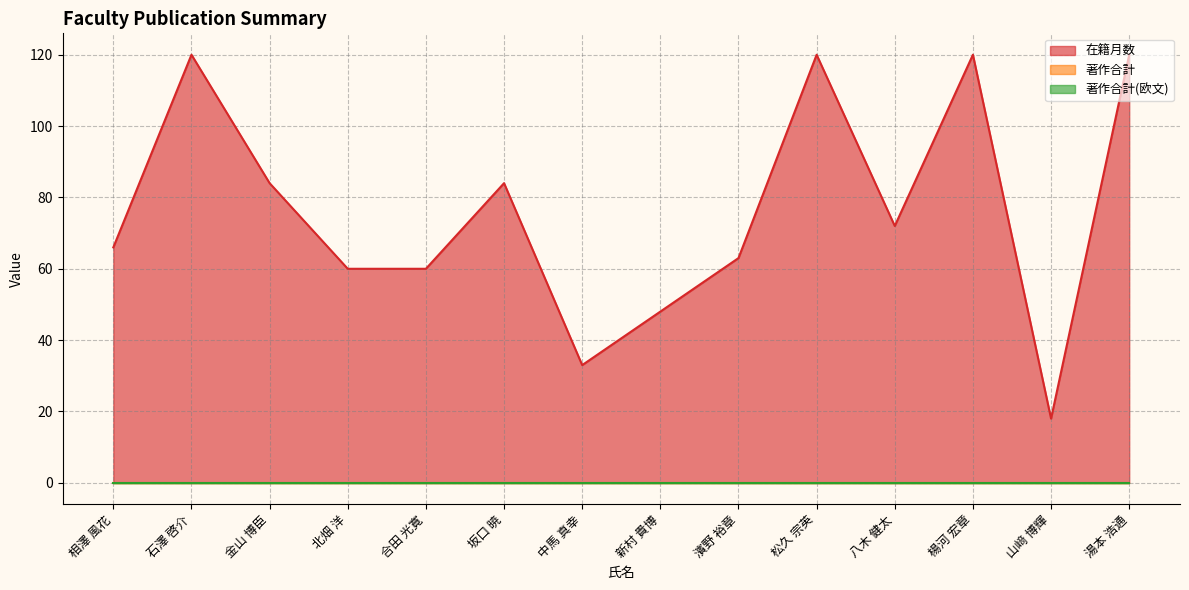

True or false: 著作合計(欧文) and 著作合計 cross at least once.

False